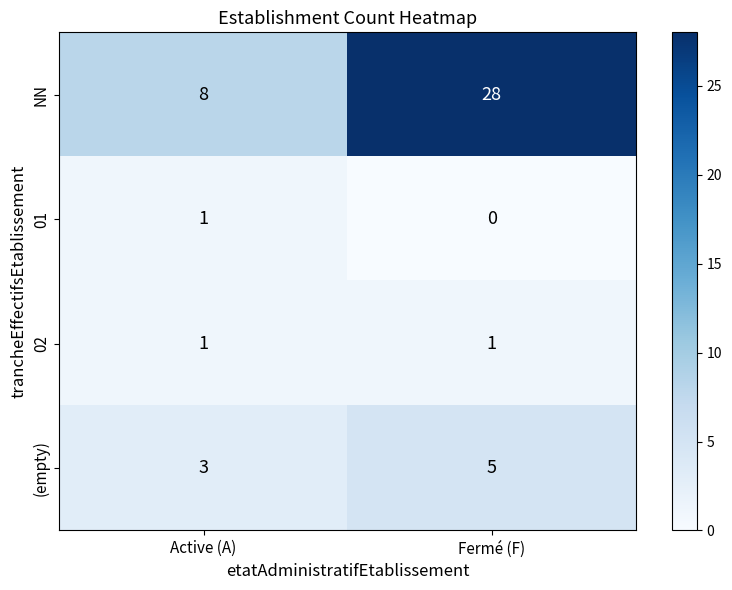

How many categories are shown in the chart?

2